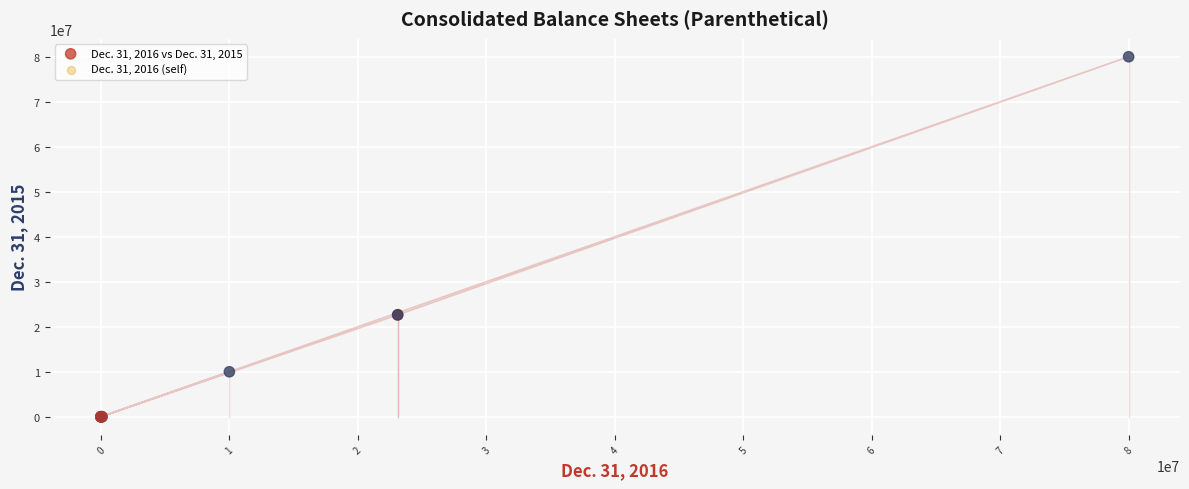

What are all the series names shown in the legend?

Dec. 31, 2016 vs Dec. 31, 2015, Dec. 31, 2016 (self)